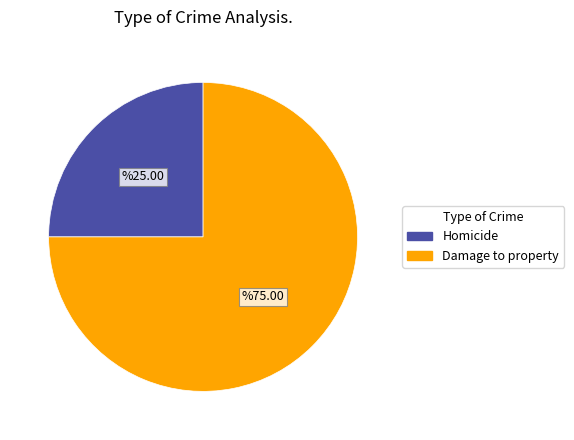

Does Homicide account for over 50% of the chart?

No